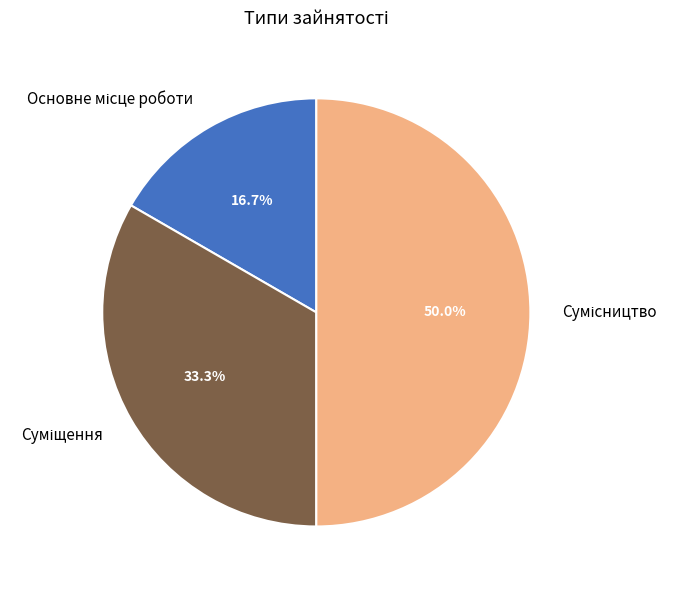

Combined, what portion of the pie is Сумісництво and Основне місце роботи?

66.7%